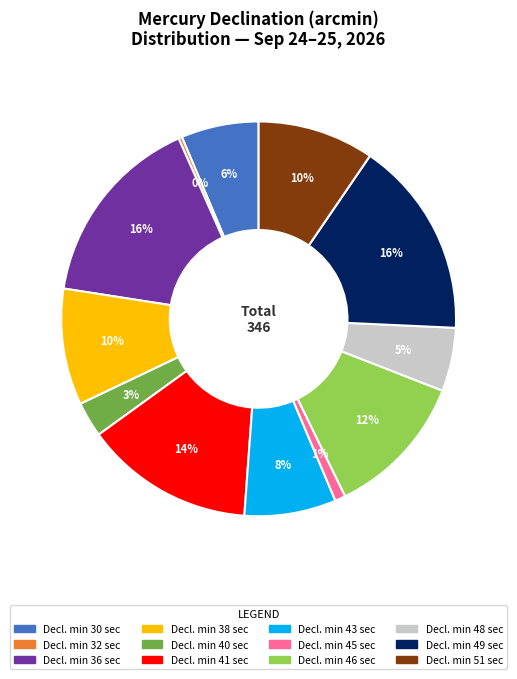

To the nearest percent, what is the difference between the largest and smallest slice percentages?

16%